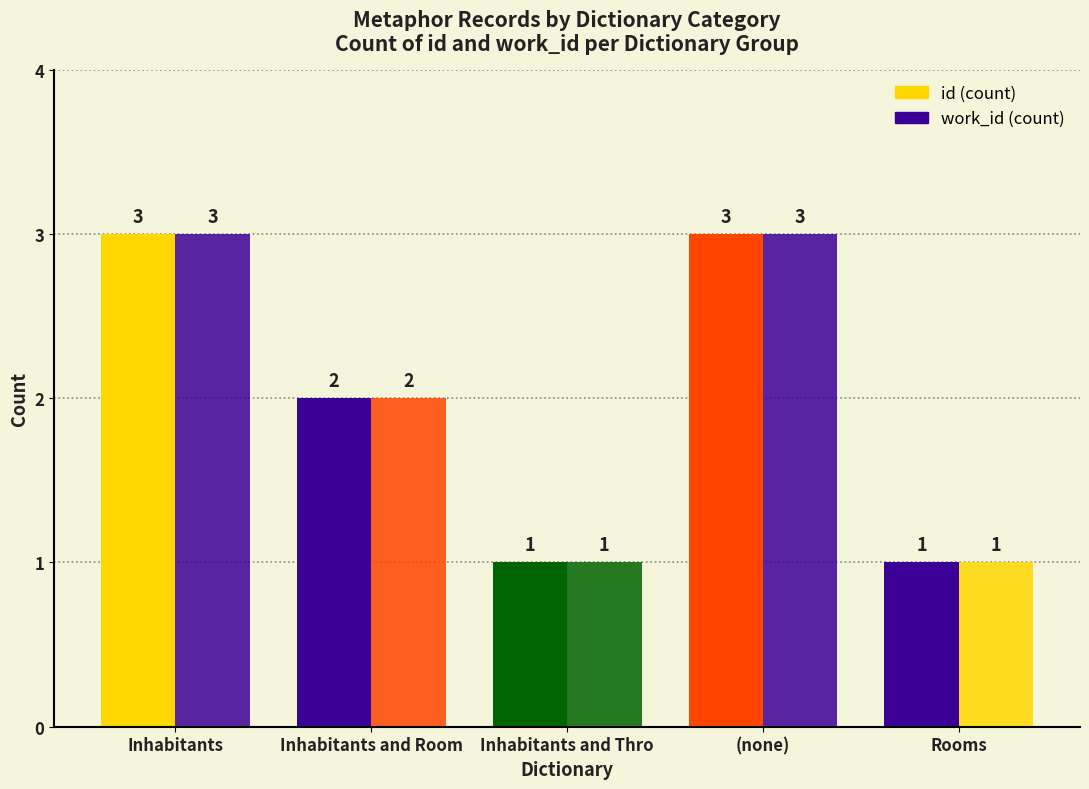

What is the lowest value of the work_id (count) series?

1